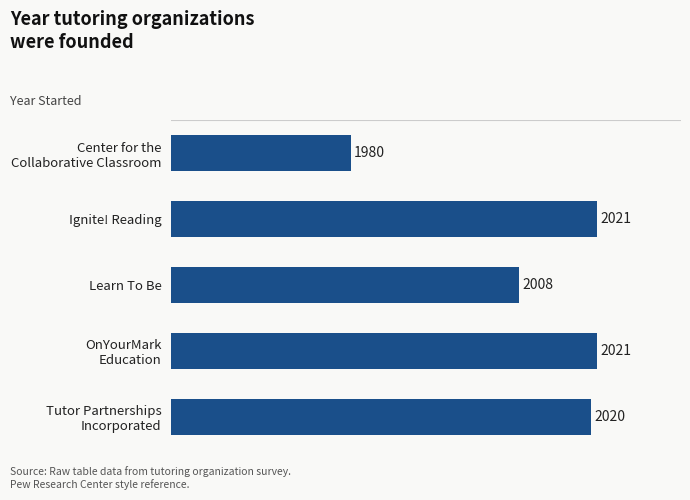

Is it true that the value at Ignite! Reading is 1016?

False